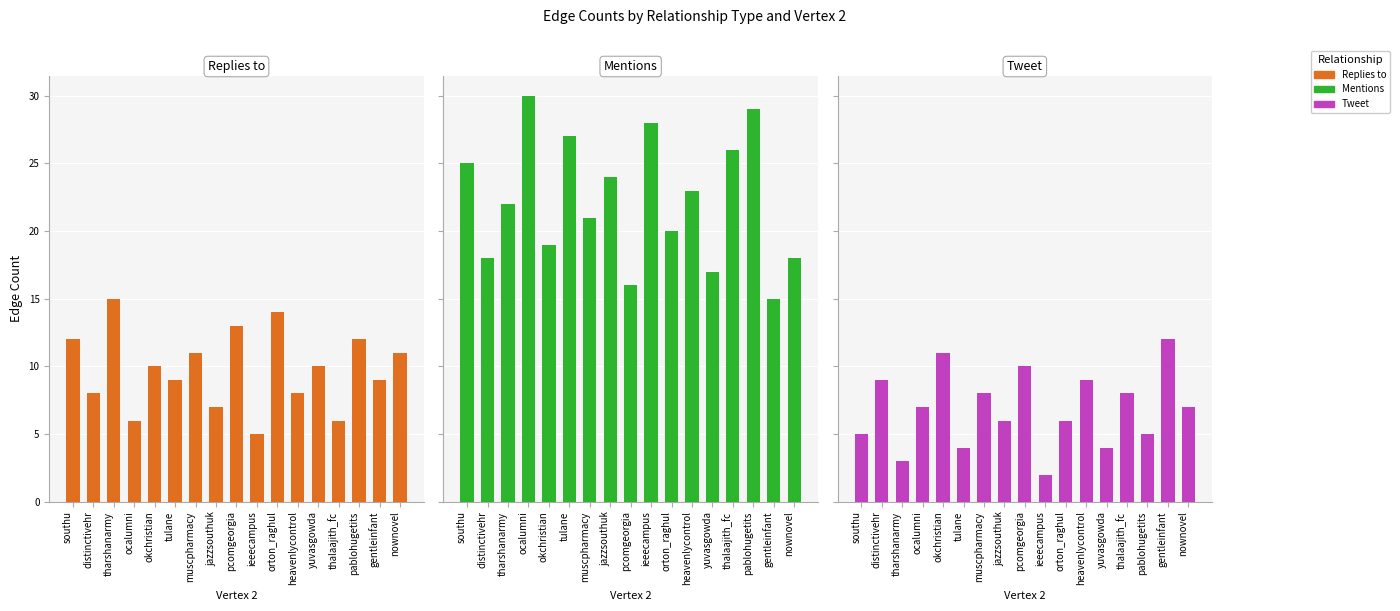

What is the difference between the Tweet values at nownovel and pablohugetits?

2